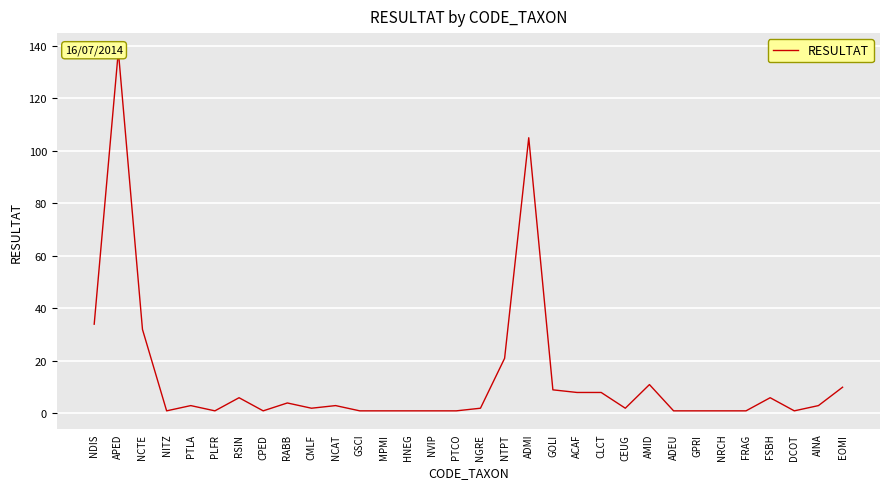

Does the chart display data point markers on the line(s)?

No